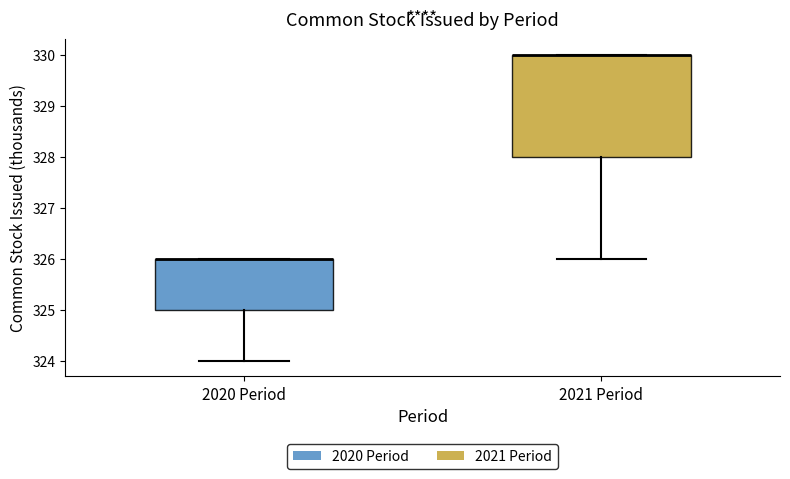

Where does the lower whisker of the box for 2020 Period end on the y-axis? The values are not printed on the chart, so give them approximately, as read against the axis.

324